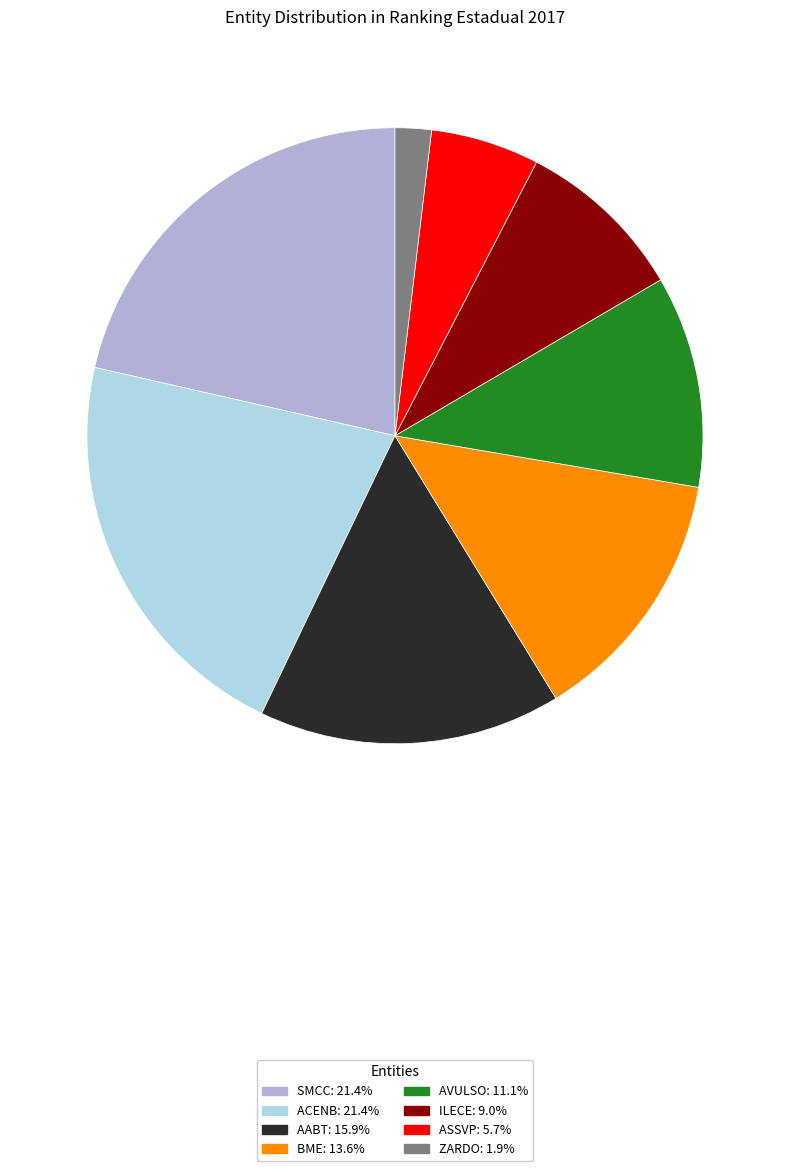

Between SMCC and AVULSO, which is larger?

SMCC